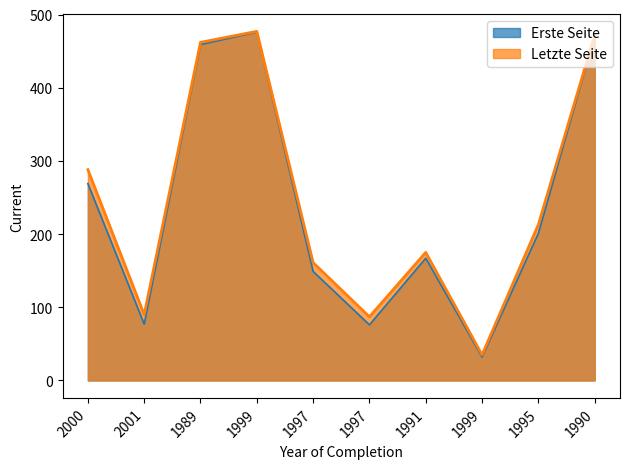

Is it true that Letzte Seite equals 477 at 1999?

True